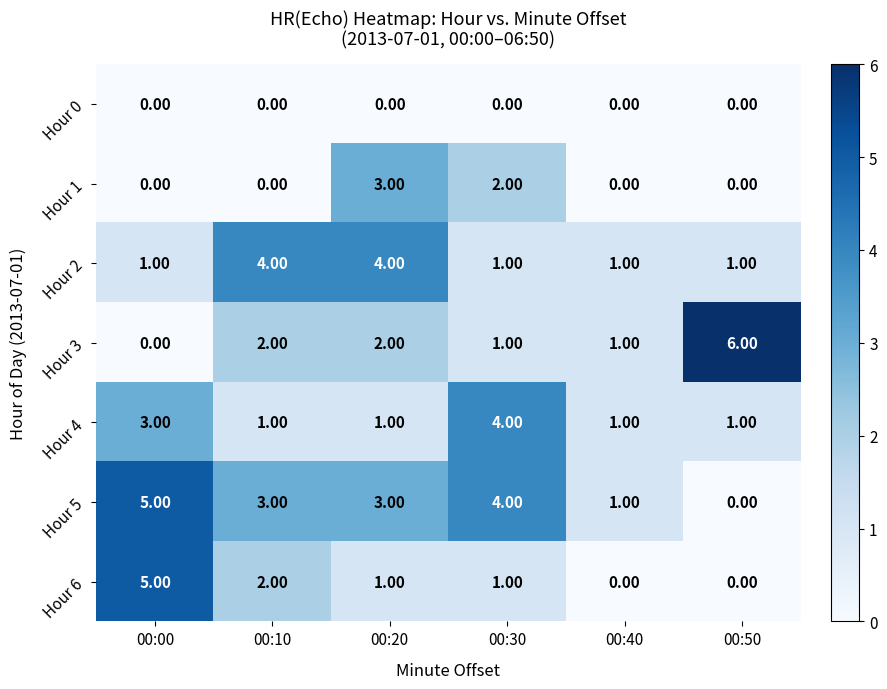

At how many categories does at least one series exceed 0?

6